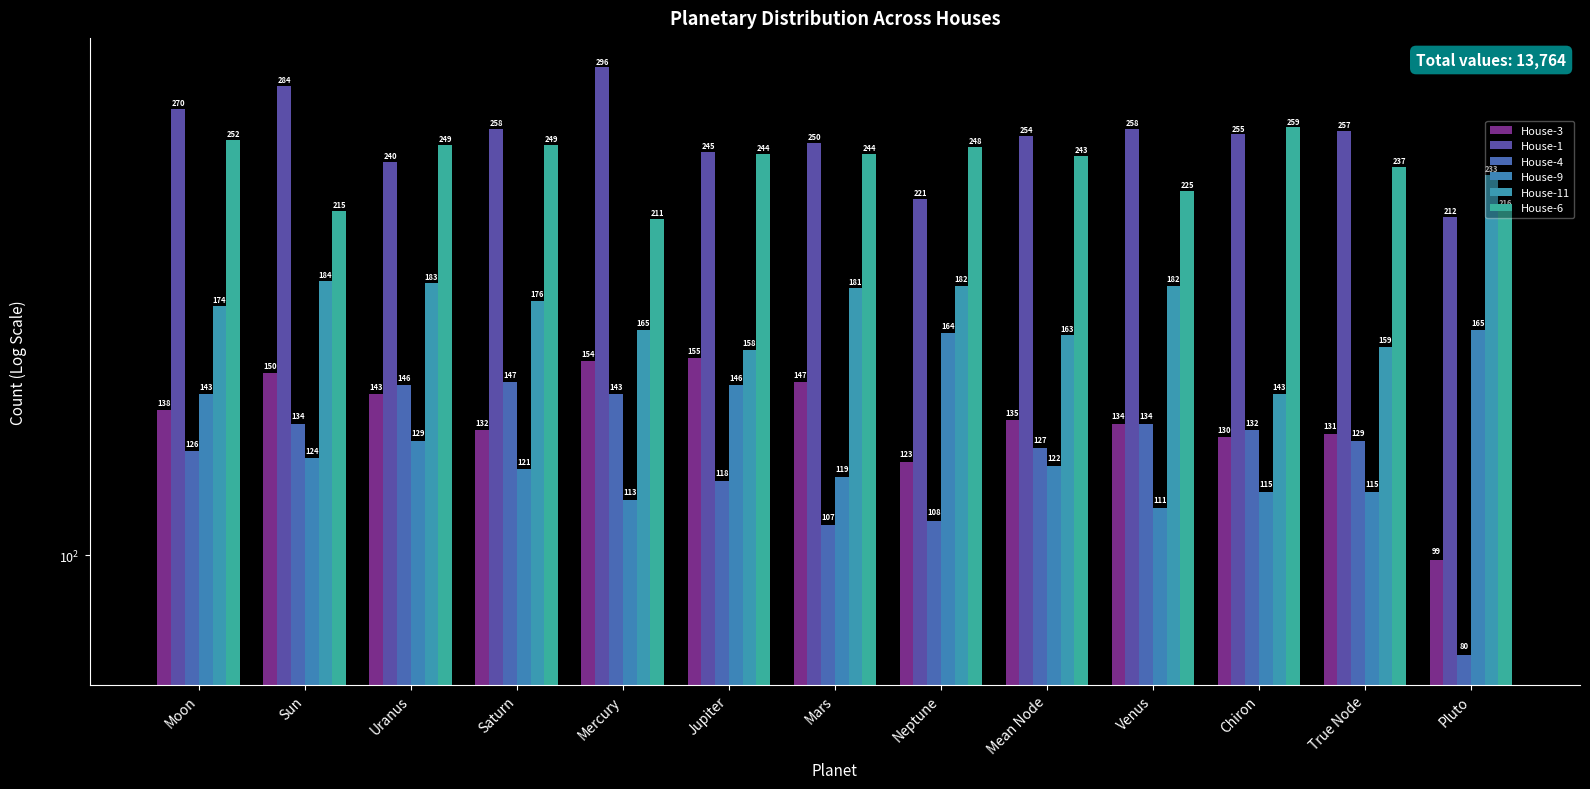

True or false: House-1 has a value of 258 at Venus.

True